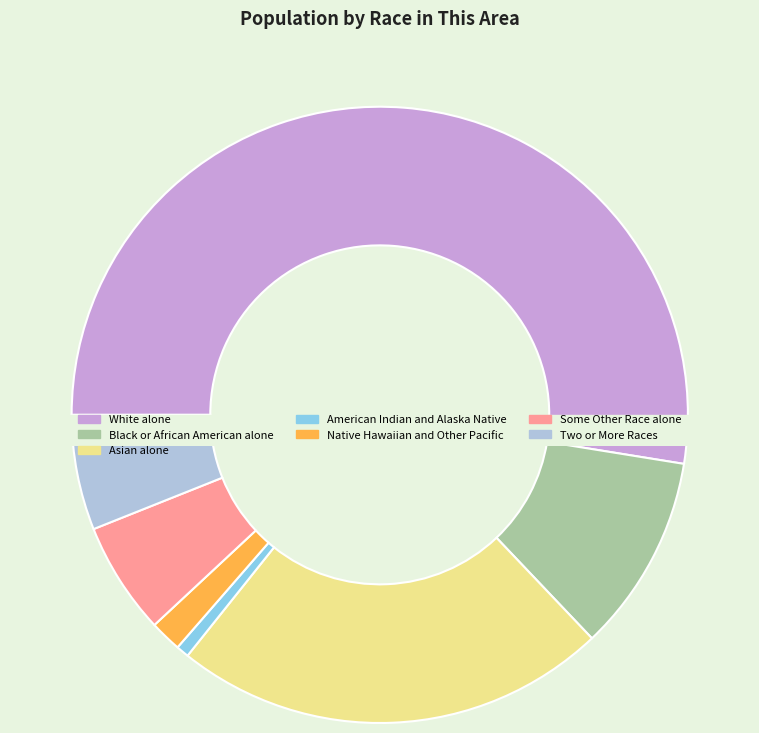

What is the change in value from Asian alone to American Indian and Alaska Native?

-8098